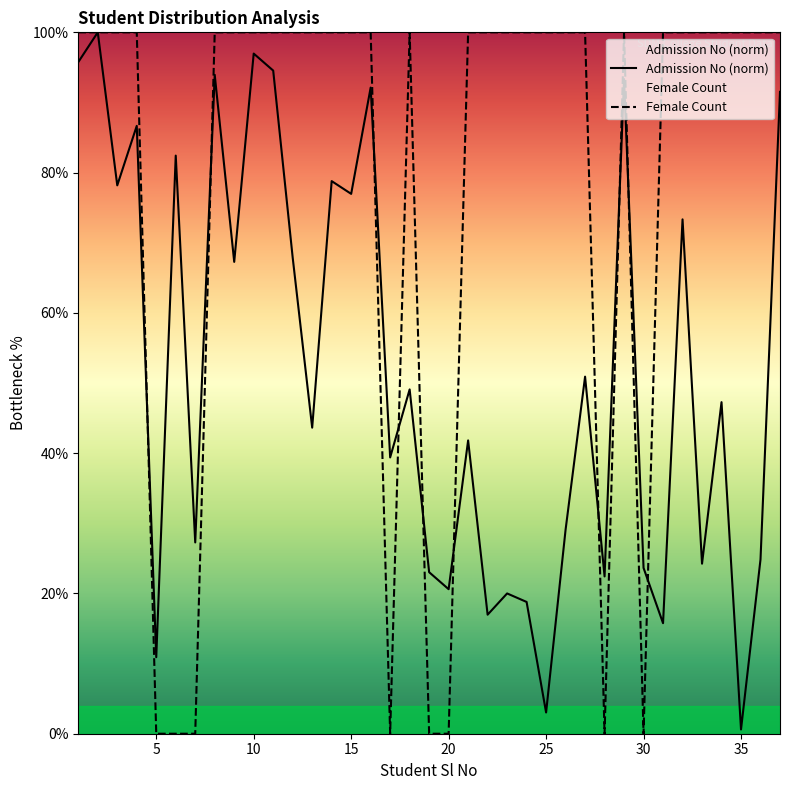

What is the spread (max minus min) of values at 10?

3.0